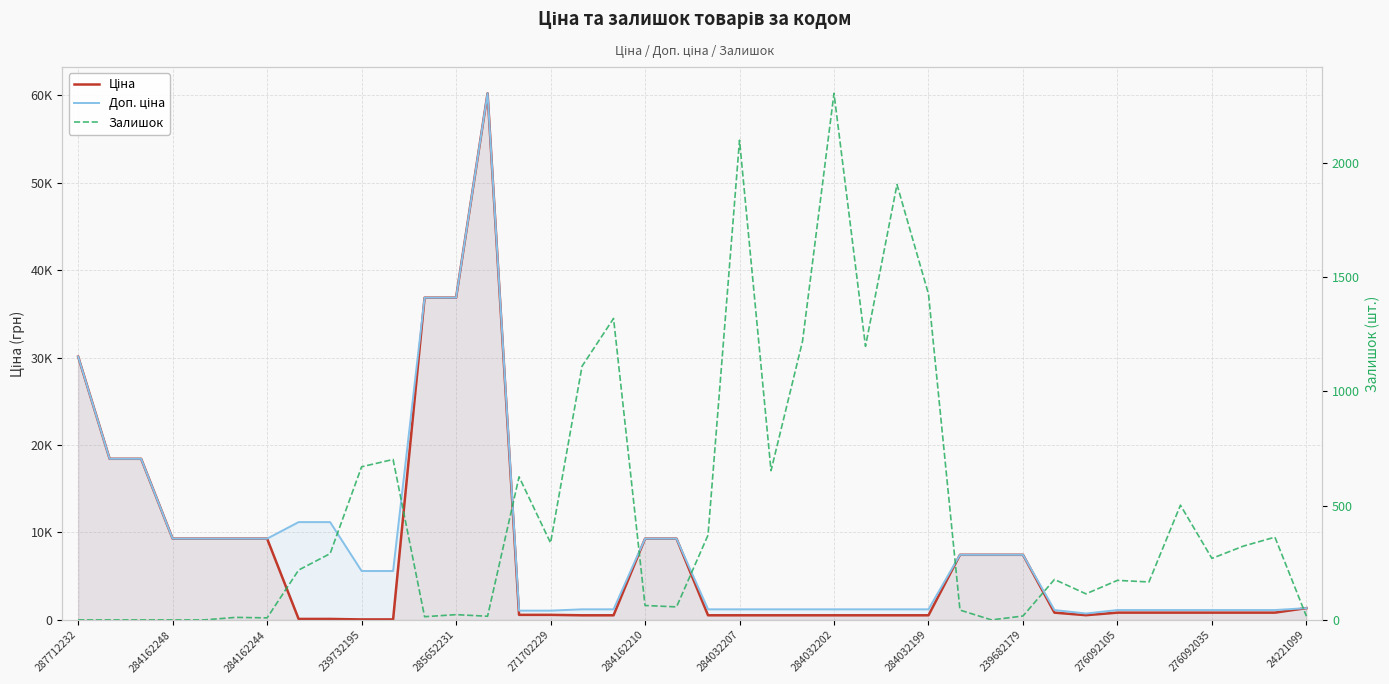

What position from the left is 20?

21